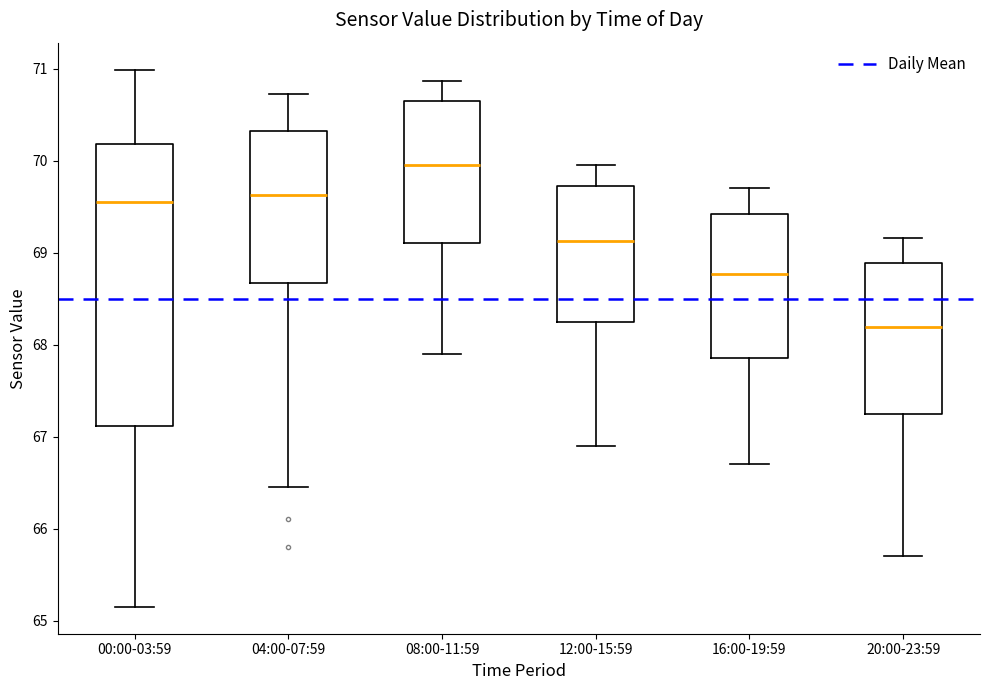

Which box is the tallest, from its lower edge to its upper edge?

00:00-03:59